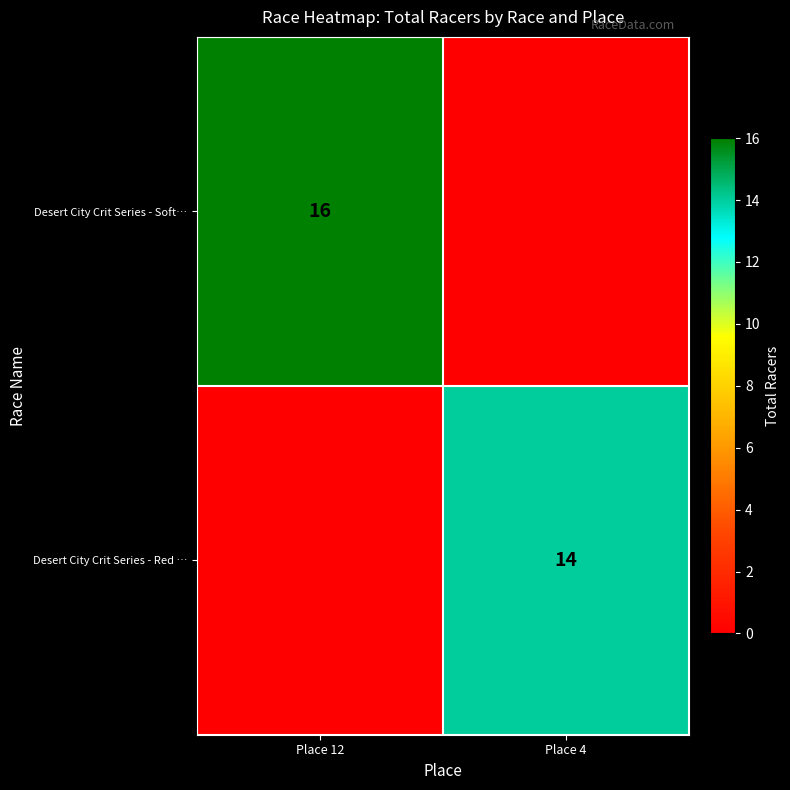

Is it true that Desert City Crit Series - Soft… equals 21 at Place 12?

False